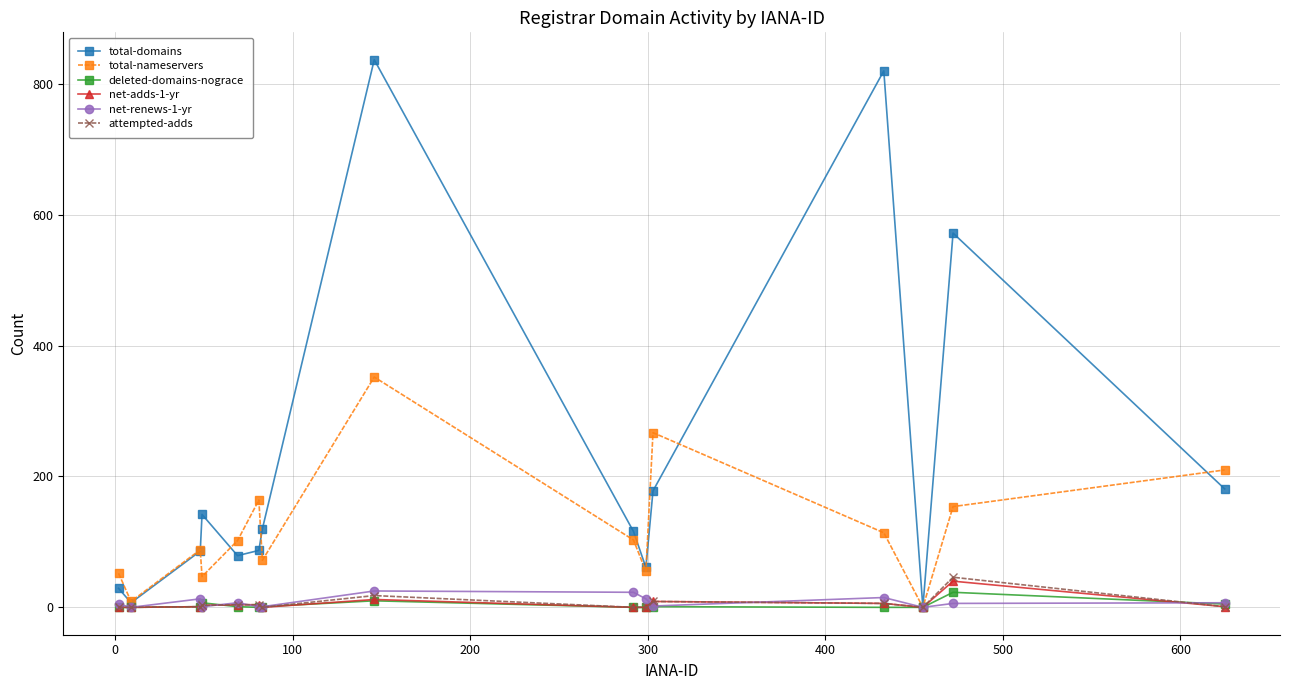

Which series has the widest spread of values?

total-domains